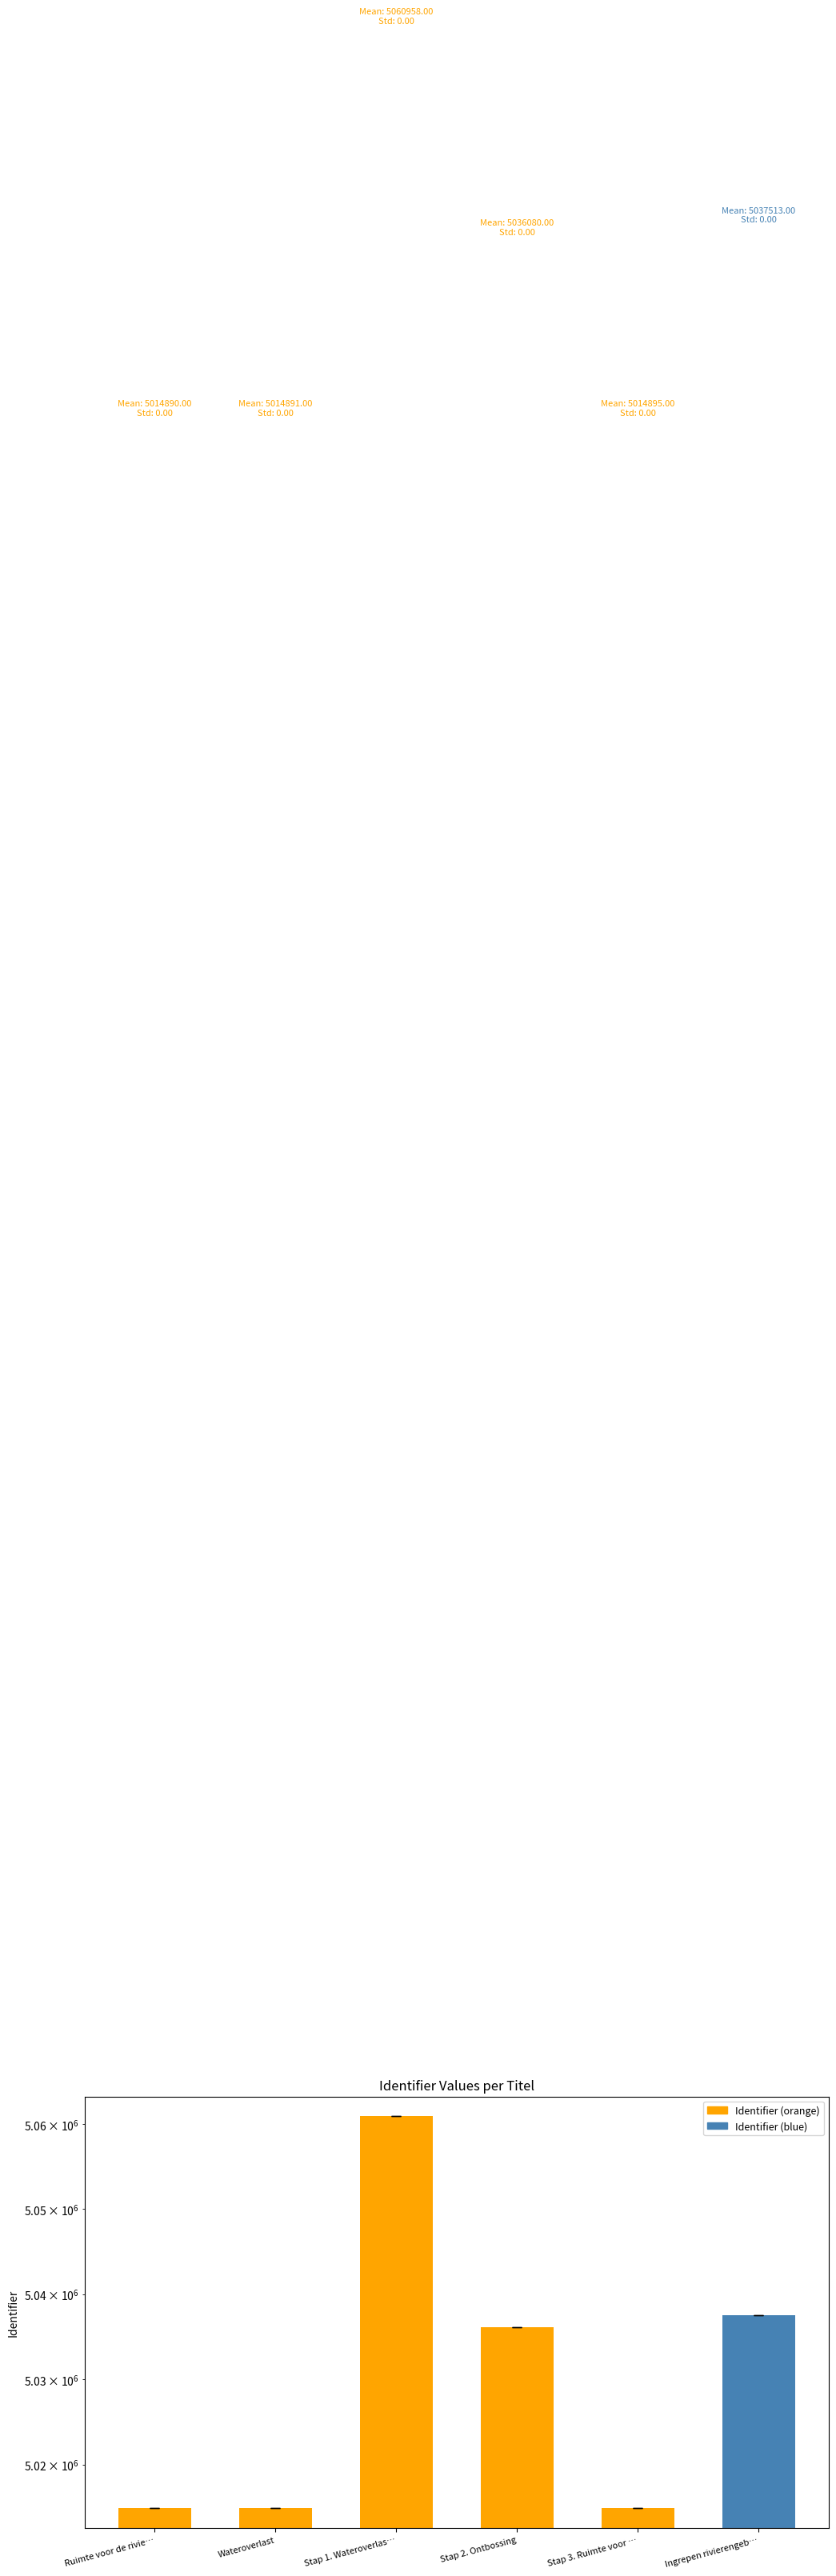

Approximately how many times larger is the value at Ingrepen rivierengeb… compared to Ruimte voor de rivie…?

1.0